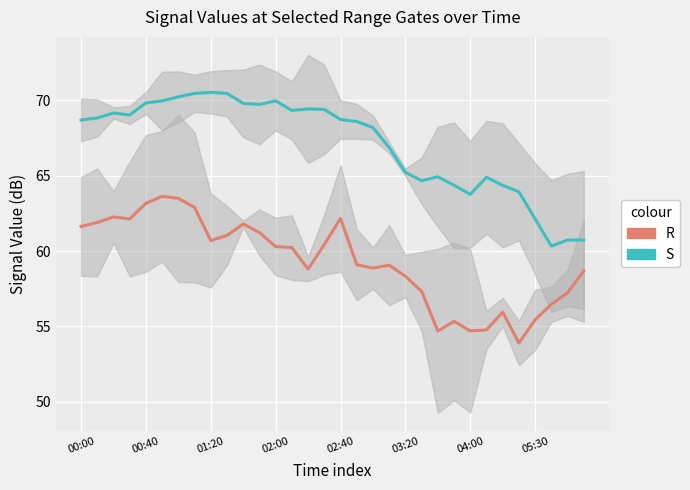

At which category does the chart reach its minimum across all series?

27